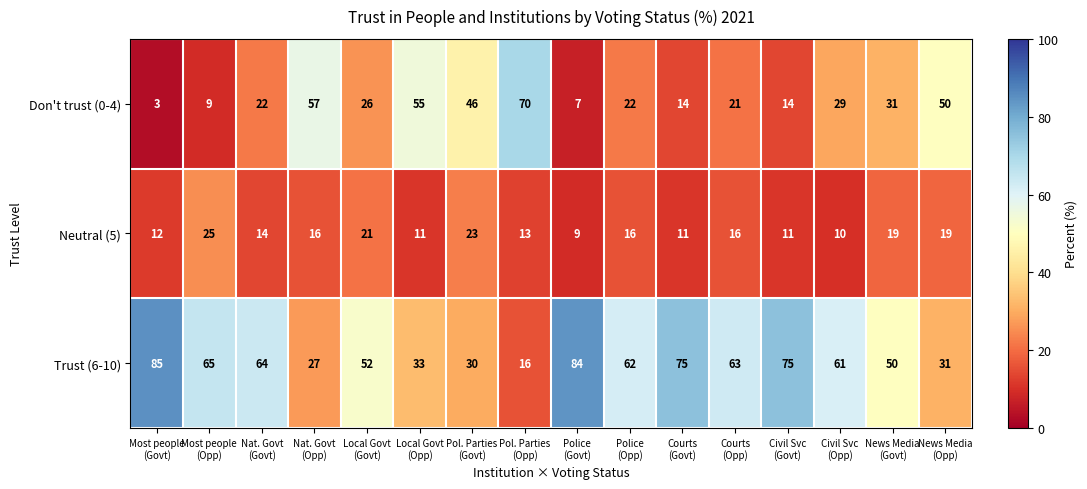

What is the greatest value displayed?

85